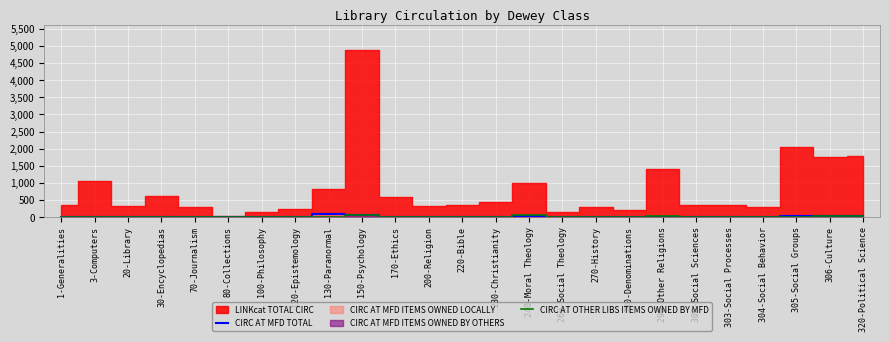

How many interior local valleys does the CIRC AT MFD TOTAL series have?

5